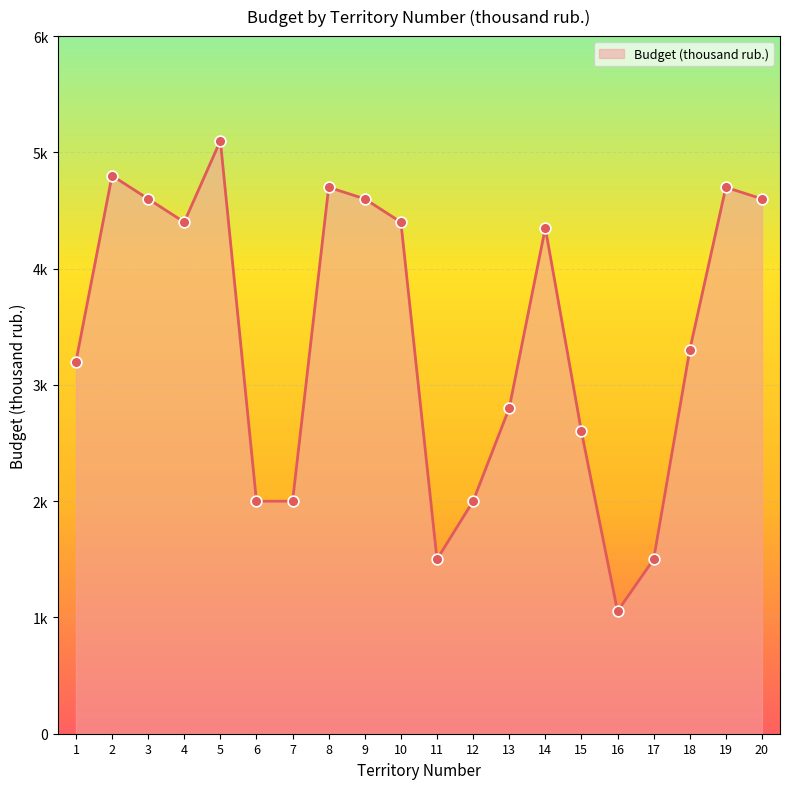

What is the change in value from 3 to 15?

-2000